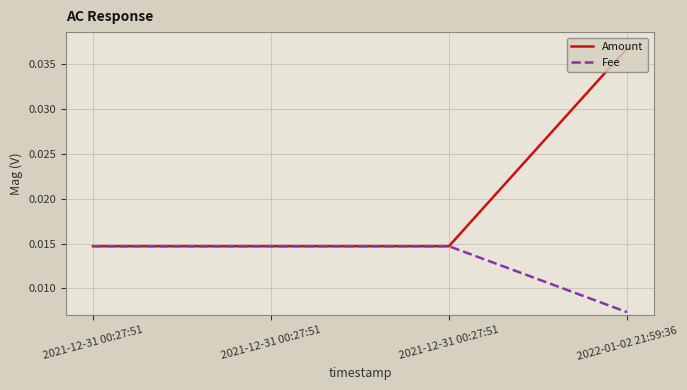

Reading left to right, what are all the values shown in this chart?

Amount: 2021-12-31 00:27:51=0.0	2021-12-31 00:27:51=0.0	2021-12-31 00:27:51=0.0	2022-01-02 21:59:36=0.0
Fee: 2021-12-31 00:27:51=0.0	2021-12-31 00:27:51=0.0	2021-12-31 00:27:51=0.0	2022-01-02 21:59:36=0.0